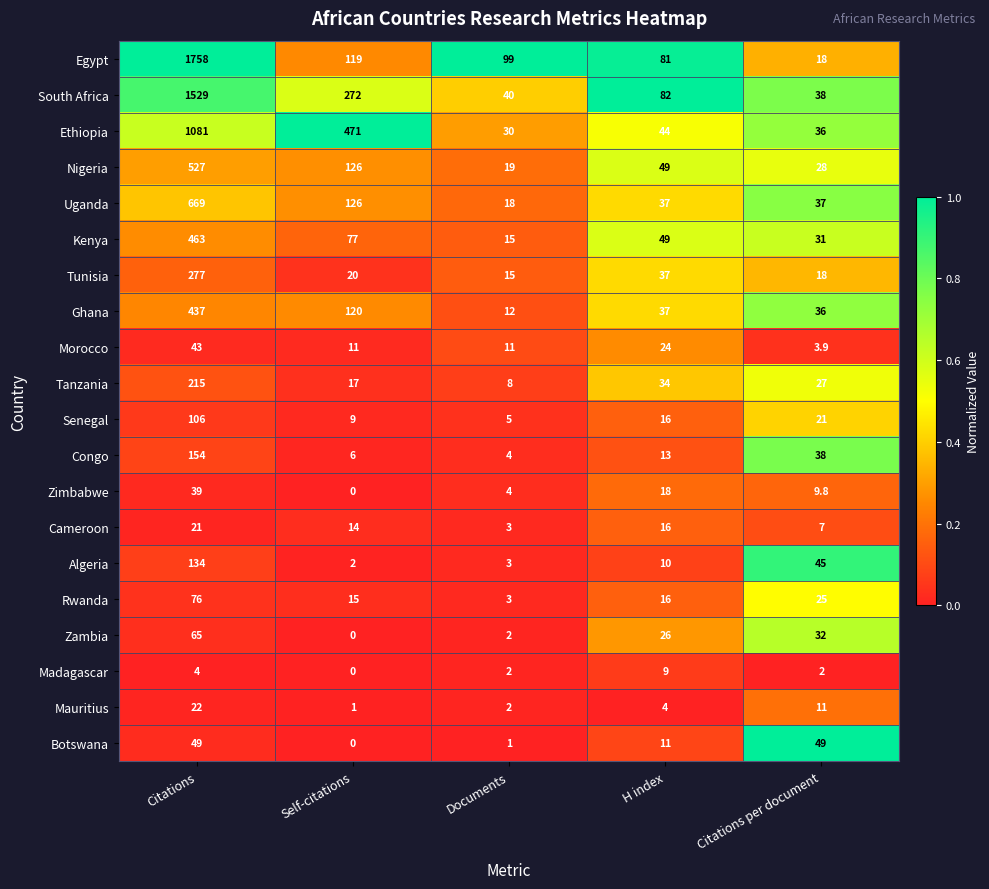

What is the total value across all series at Documents?

296.0